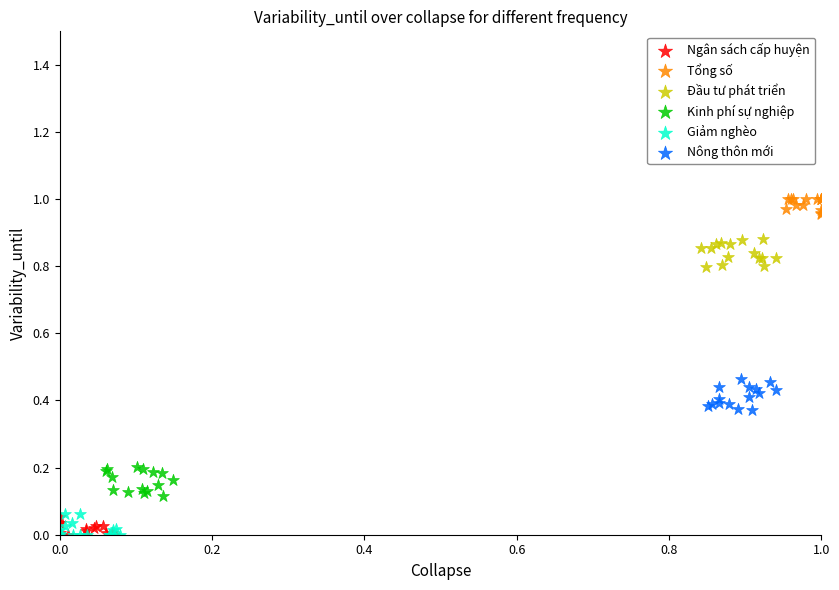

Which series contains the highest Y value?

Tổng số